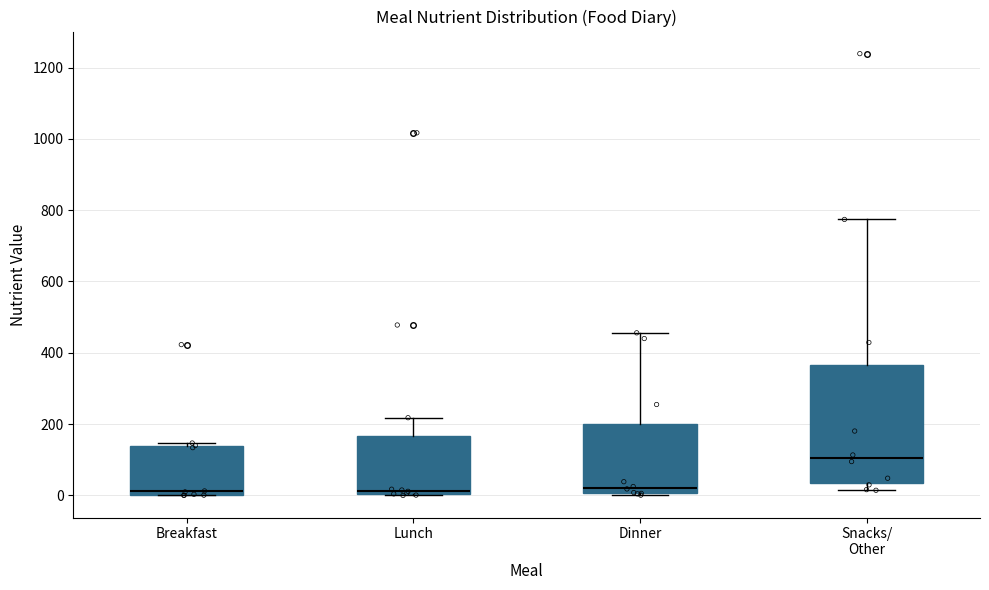

Reading left to right, read every box against the y-axis: the position of its median line, the range the box covers, and the ends of its whiskers. The values are not printed on the chart, so give them approximately, as read against the axis.

Breakfast: median 20, box 0 to 140, whiskers 0 to 140 (just above the box's upper edge)
Lunch: median 20, box 0 to 160, whiskers 0 to 220
Dinner: median 20, box 0 to 200, whiskers 0 to 460
Snacks/ Other: median 100, box 40 to 360, whiskers 20 to 780